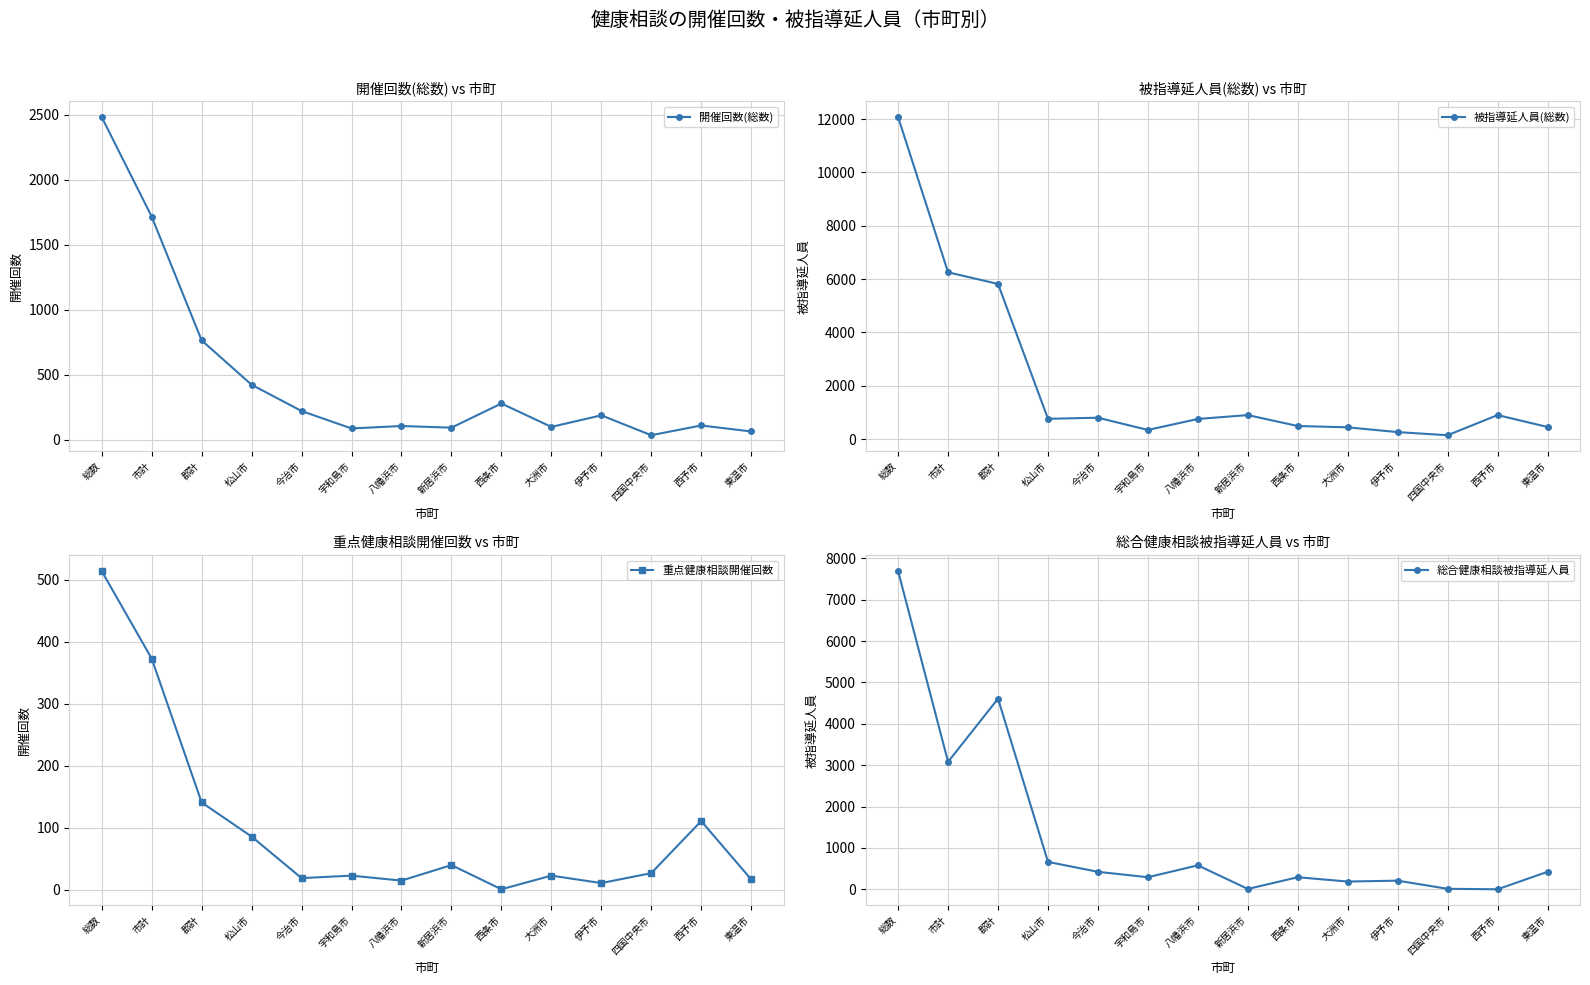

Which series has the widest spread of values?

被指導延人員(総数)